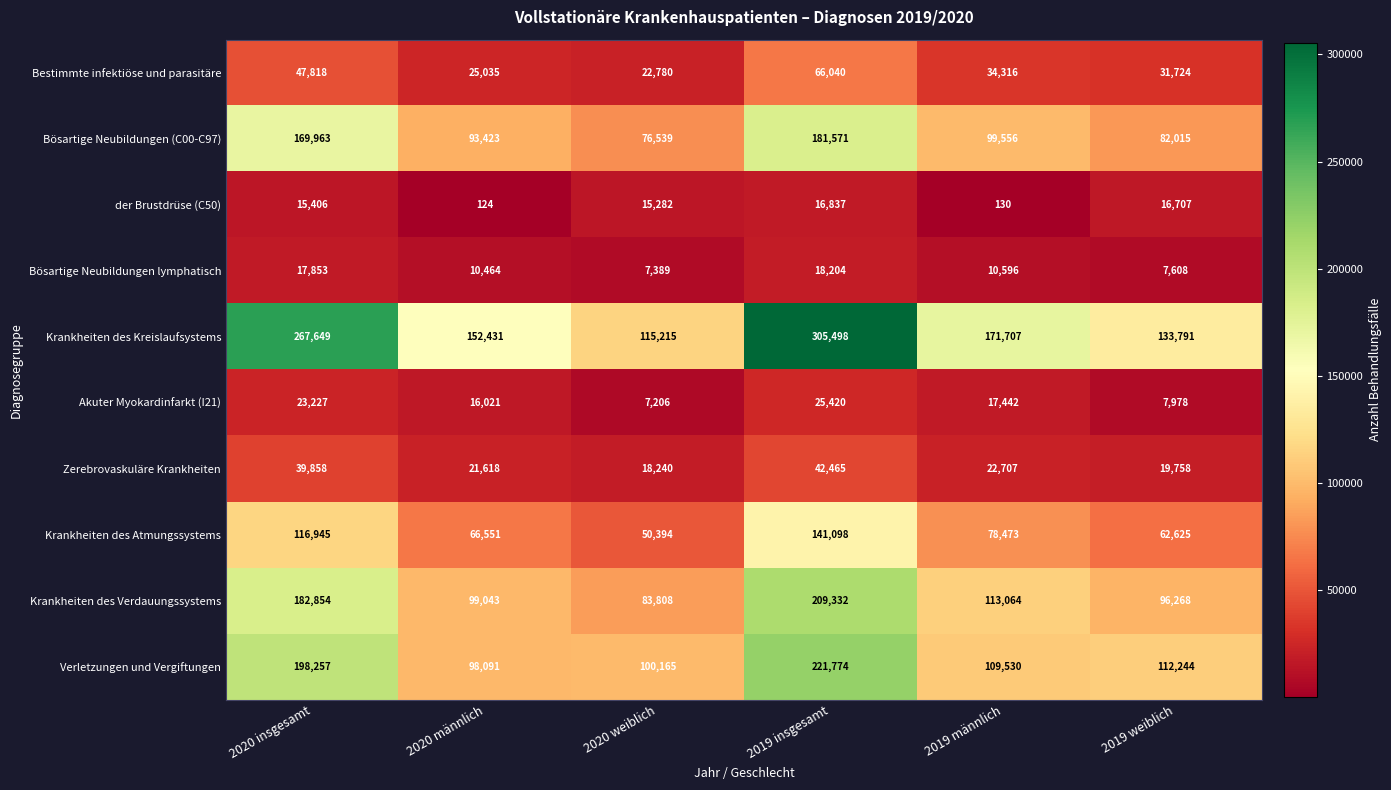

True or false: Krankheiten des Kreislaufsystems has a value of 56574 at 2020 insgesamt.

False